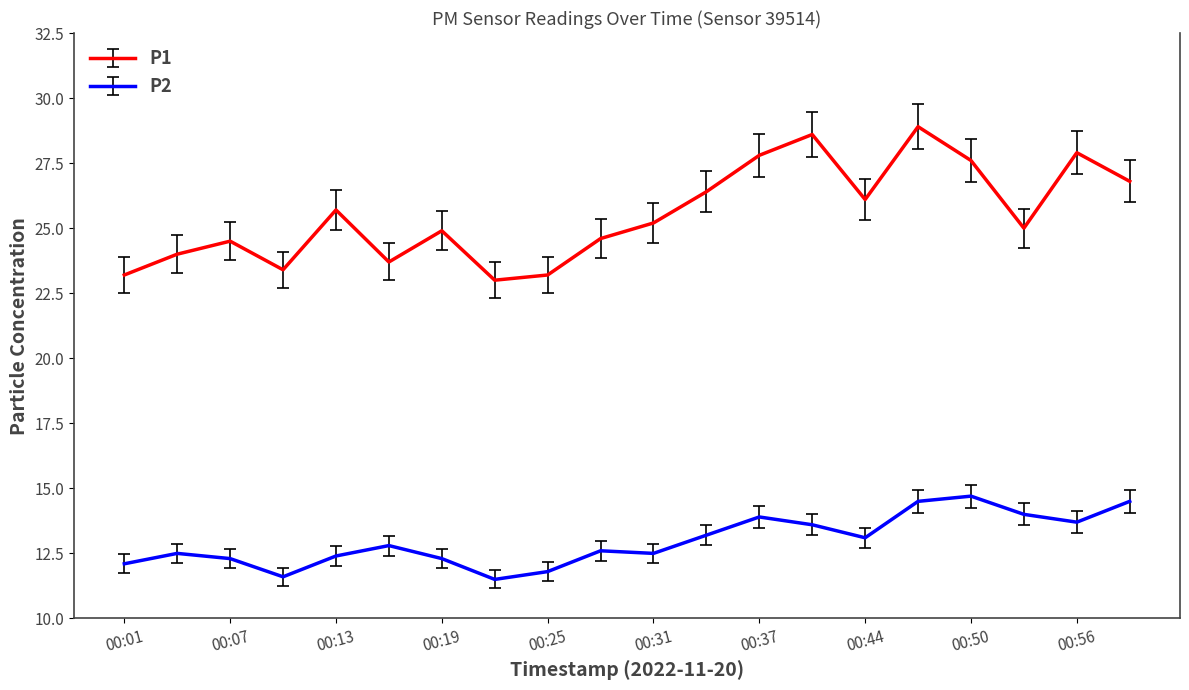

Reading left to right, transcribe all the data shown in this chart.

P1: 23.2	24.0	24.5	23.4	25.7	23.7	24.9	23.0	23.2	24.6	25.2	26.4	27.8	28.6	26.1	28.9	27.6	25.0	27.9	26.8
P2: 12.1	12.5	12.3	11.6	12.4	12.8	12.3	11.5	11.8	12.6	12.5	13.2	13.9	13.6	13.1	14.5	14.7	14.0	13.7	14.5